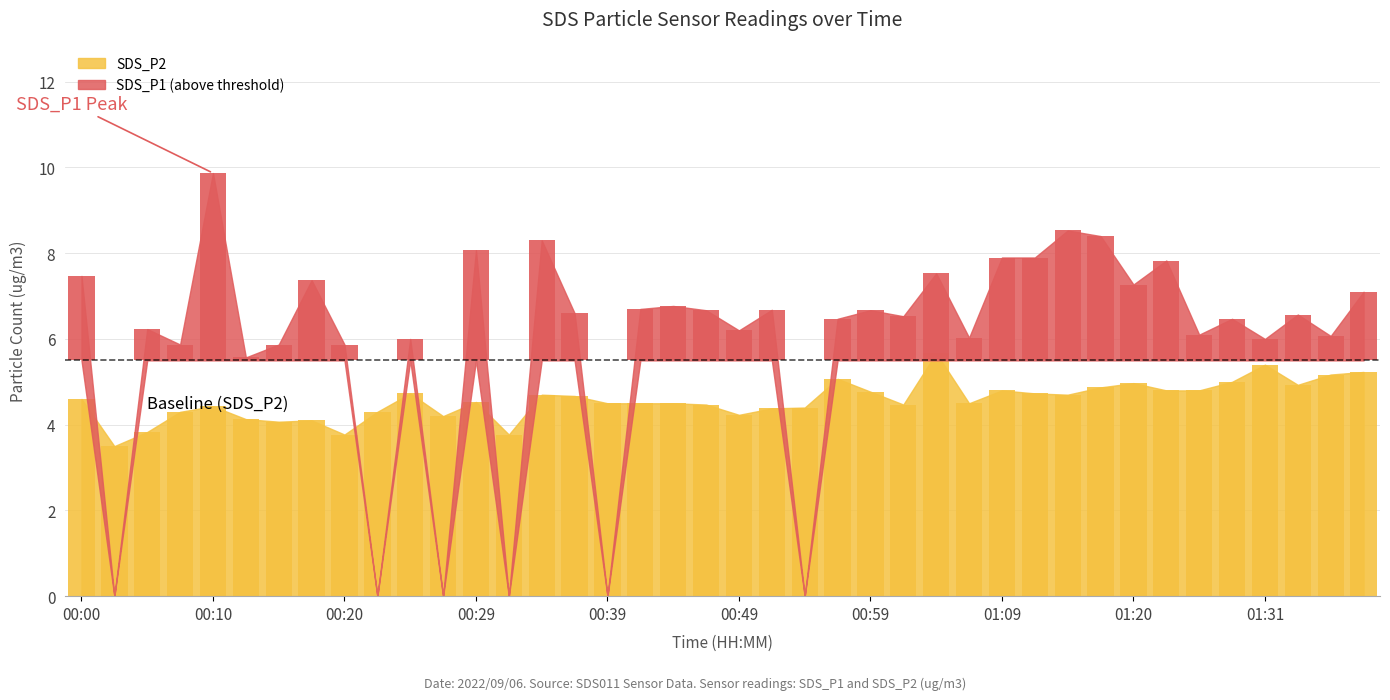

What is the difference between the second highest and second lowest values?

1.6